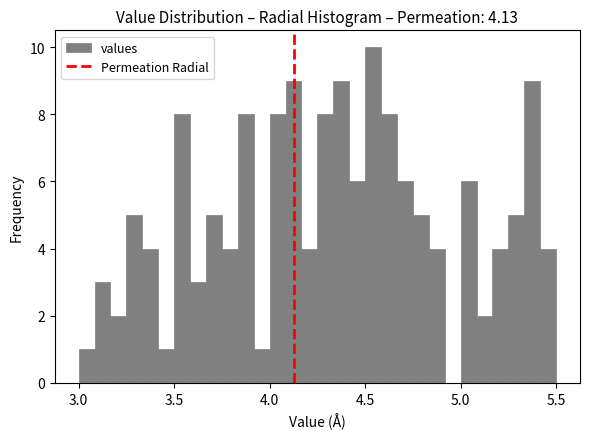

Read against the x-axis, roughly where is the centre of the tallest bar?

4.55